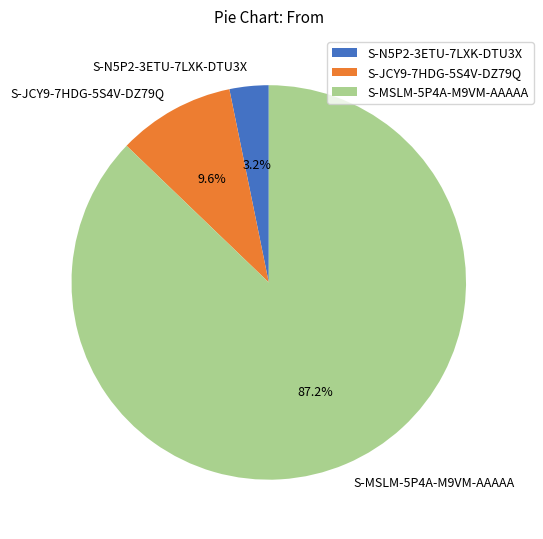

What is the smallest slice in the pie chart?

S-N5P2-3ETU-7LXK-DTU3X